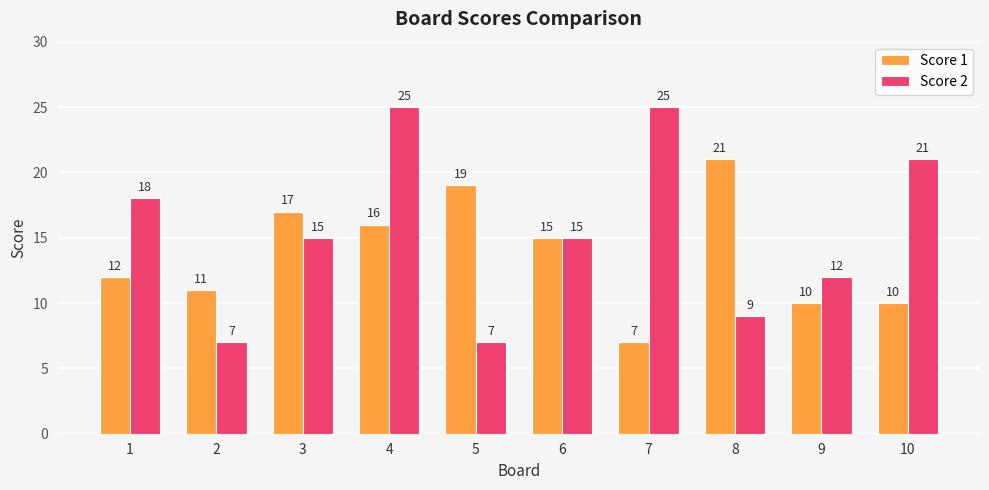

How many bars are there in each group?

2